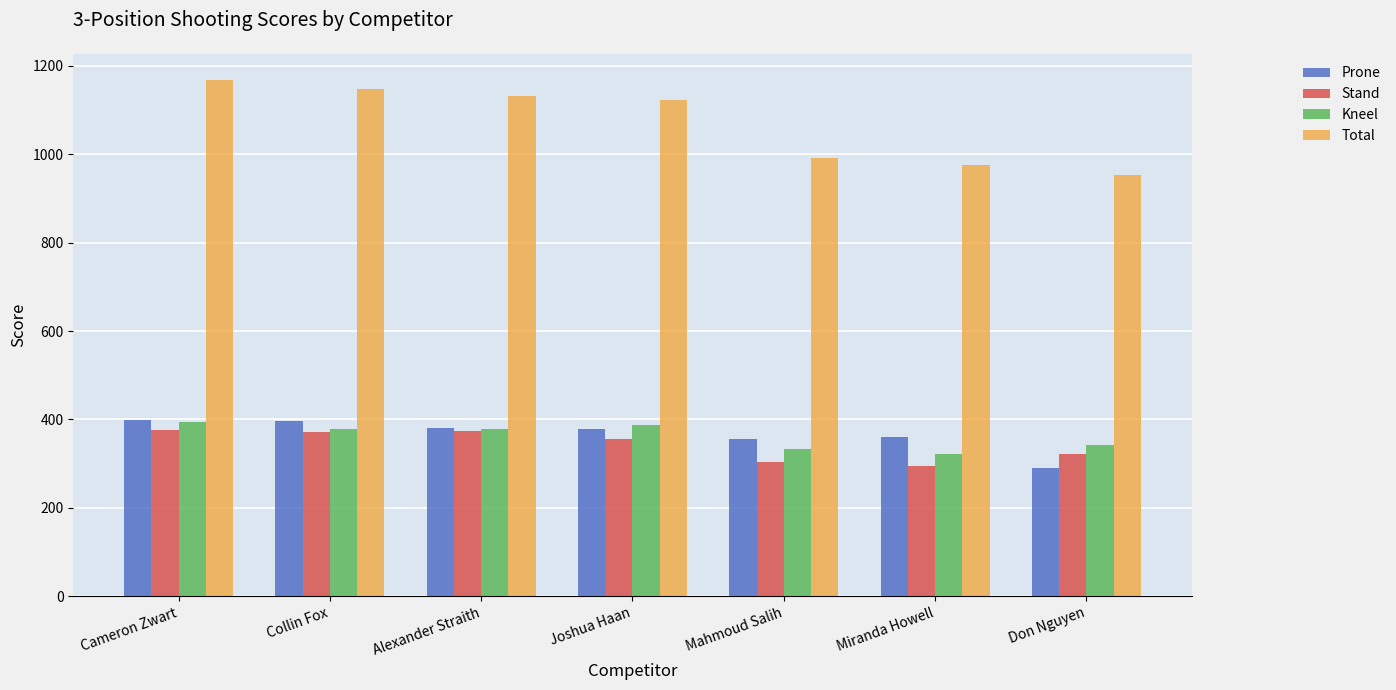

Which label corresponds to the largest value in the chart?

Cameron Zwart